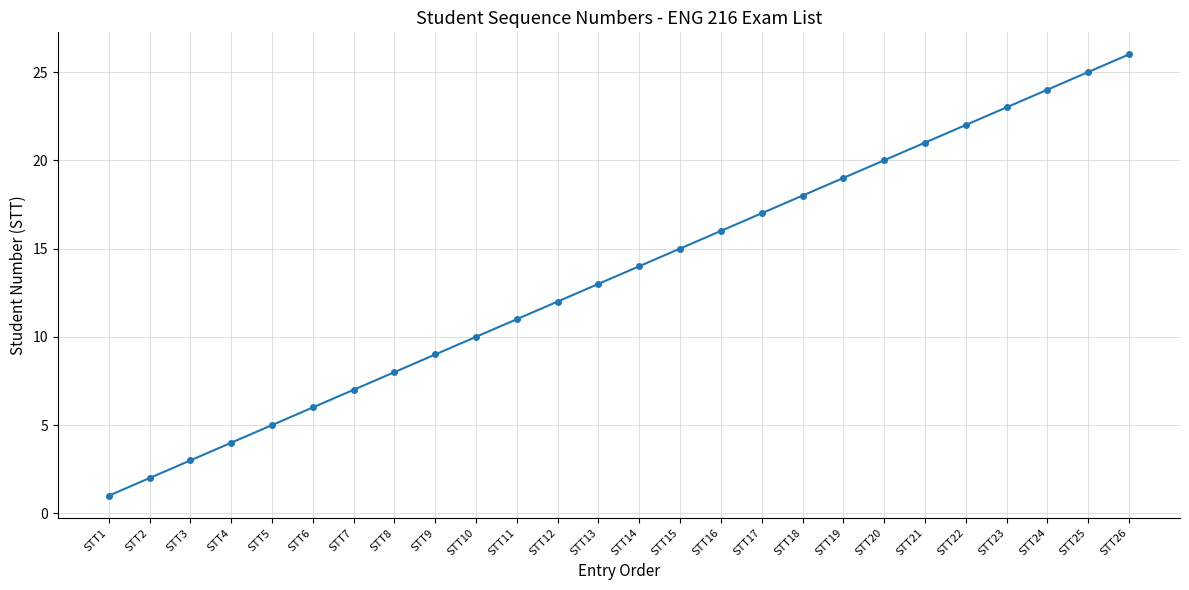

What is the ratio of the value at STT11 to the value at STT15?

0.7